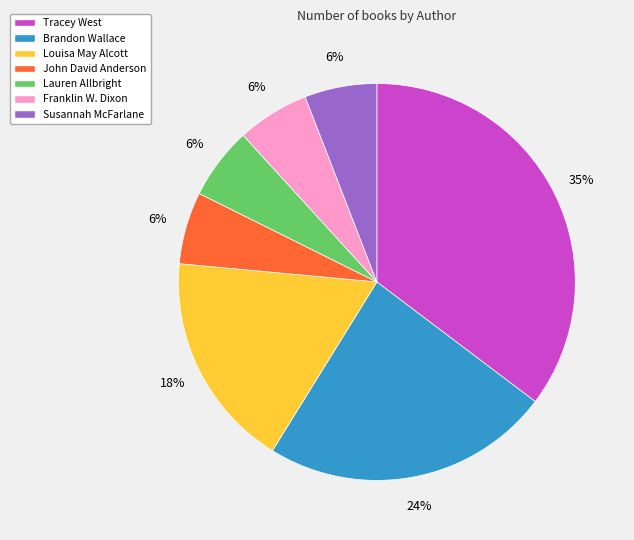

To the nearest percent, what is the average slice percentage?

14%